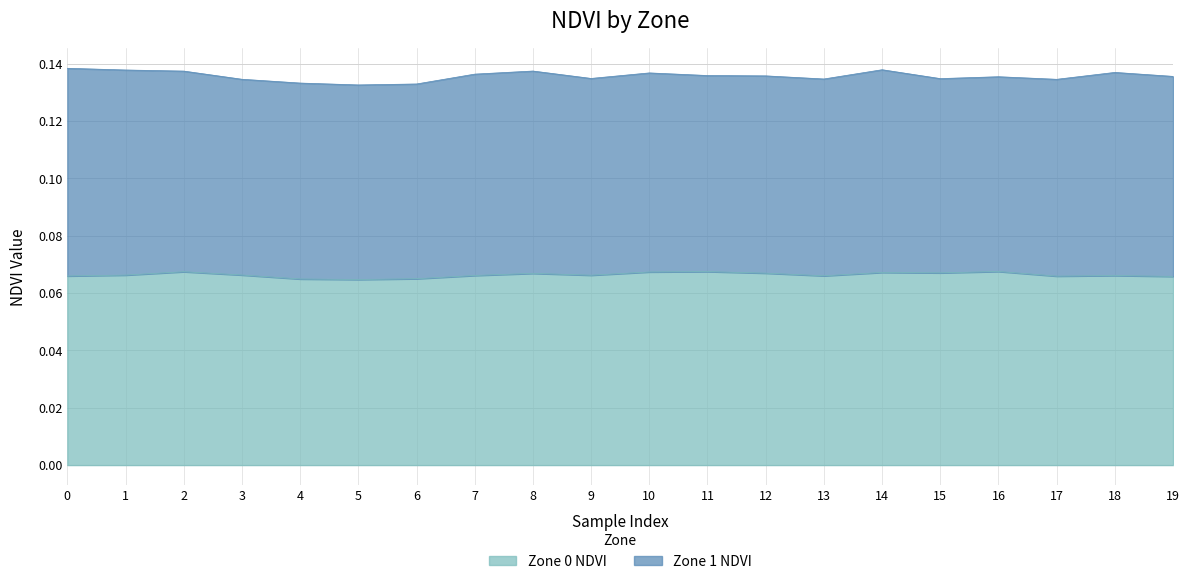

Reading left to right, list all the values displayed in this chart.

0=0.1	1=0.1	2=0.1	3=0.1	4=0.1	5=0.1	6=0.1	7=0.1	8=0.1	9=0.1	10=0.1	11=0.1	12=0.1	13=0.1	14=0.1	15=0.1	16=0.1	17=0.1	18=0.1	19=0.1